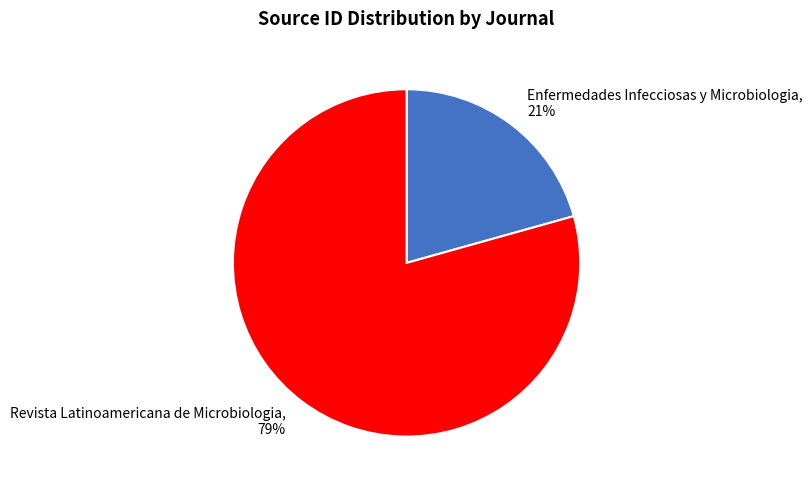

Is it true that Enfermedades Infecciosas y Microbiologia is 12% of the pie?

False